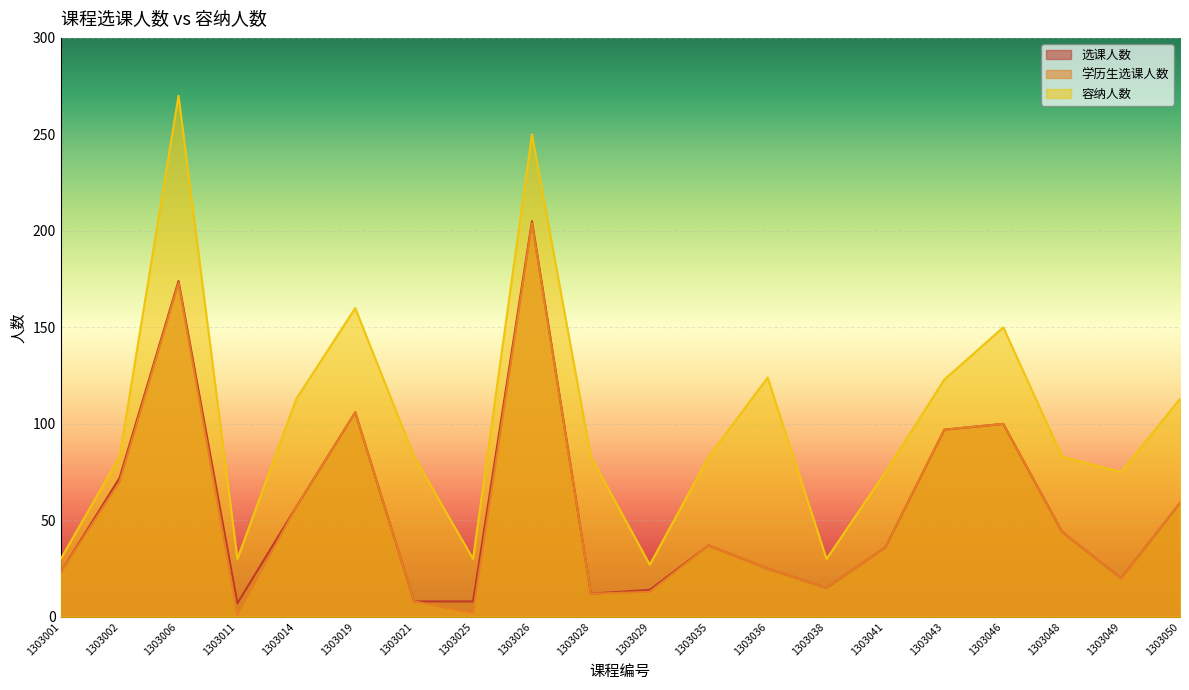

At which category does 学历生选课人数 reach its first local peak?

1303006